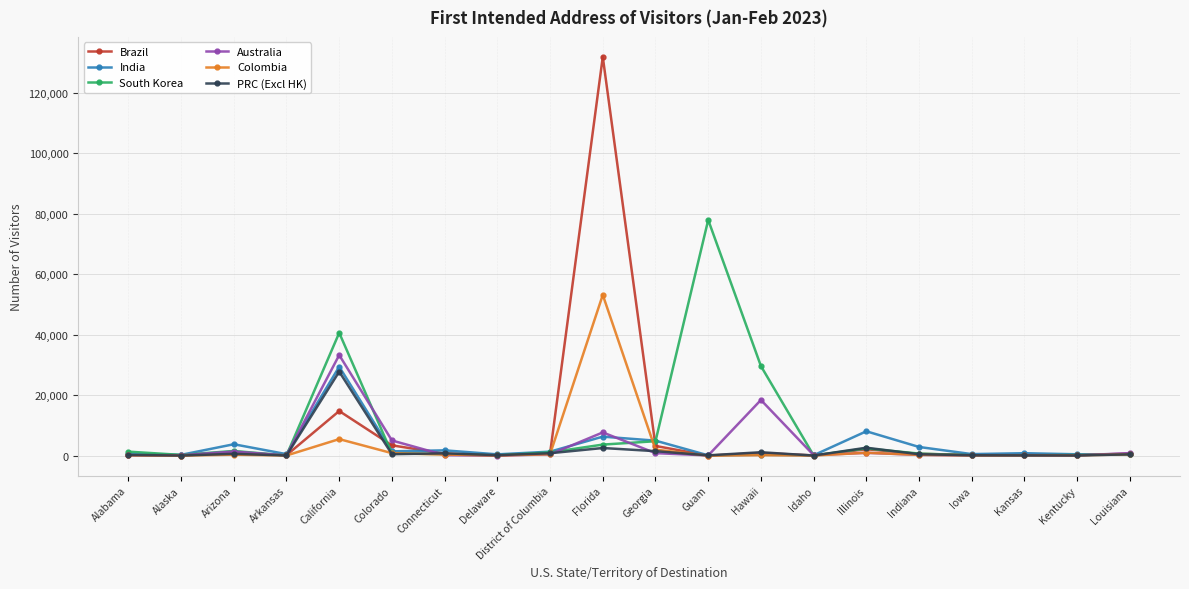

What is the maximum value for PRC (Excl HK)?

27770